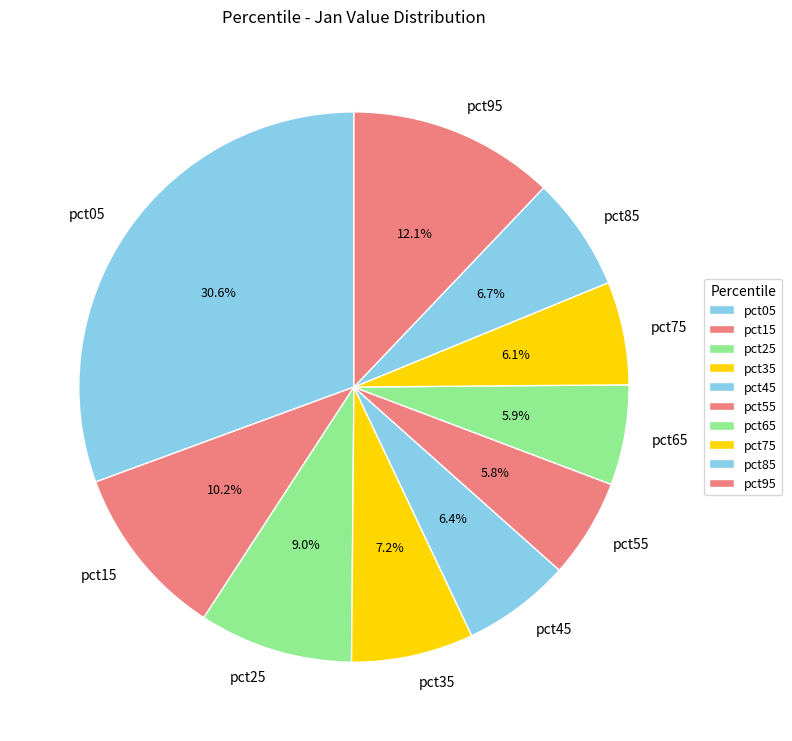

Does any single category account for the majority?

No